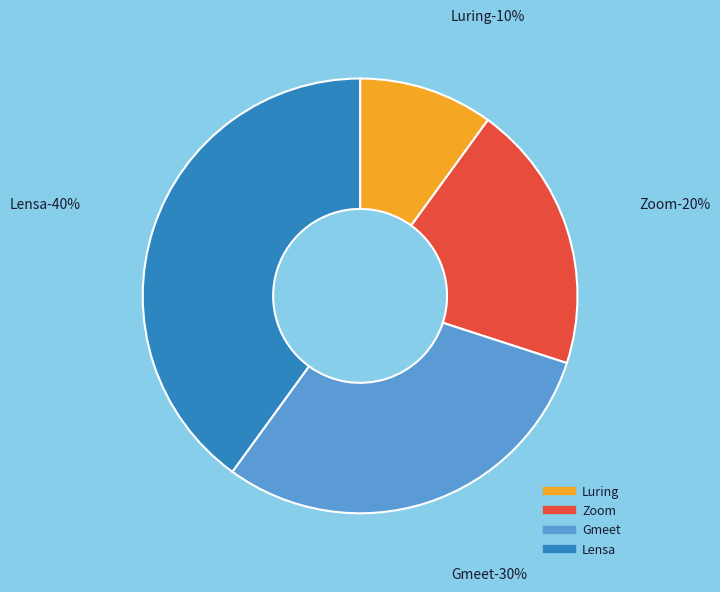

Rank the categories by value from highest to lowest.

Lensa, Gmeet, Zoom, Luring